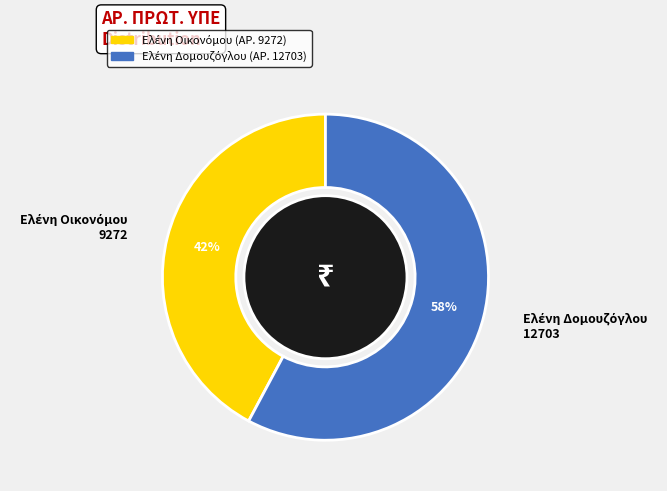

Is there a majority slice in this chart?

Yes